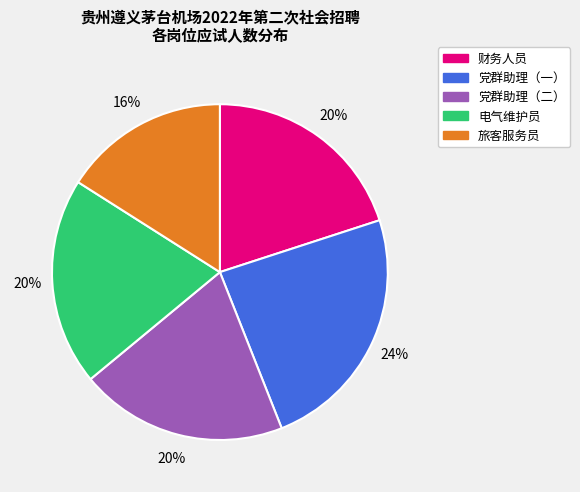

Approximately how many times larger is the value at 党群助理（二） compared to 财务人员?

1.0